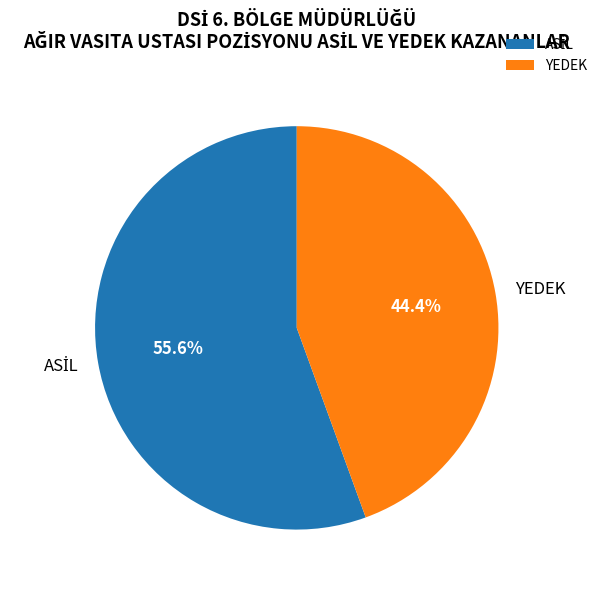

How many segments does this pie chart have?

2